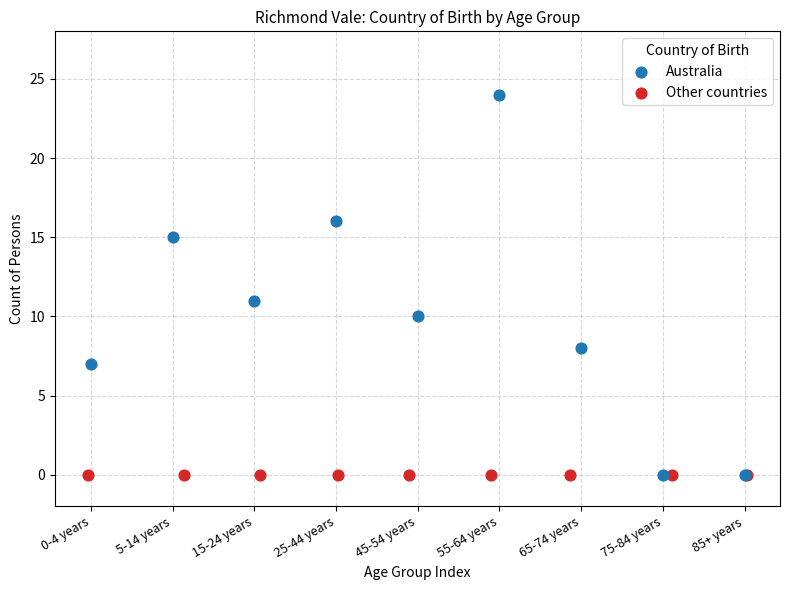

Which series reaches the maximum Y coordinate?

Australia